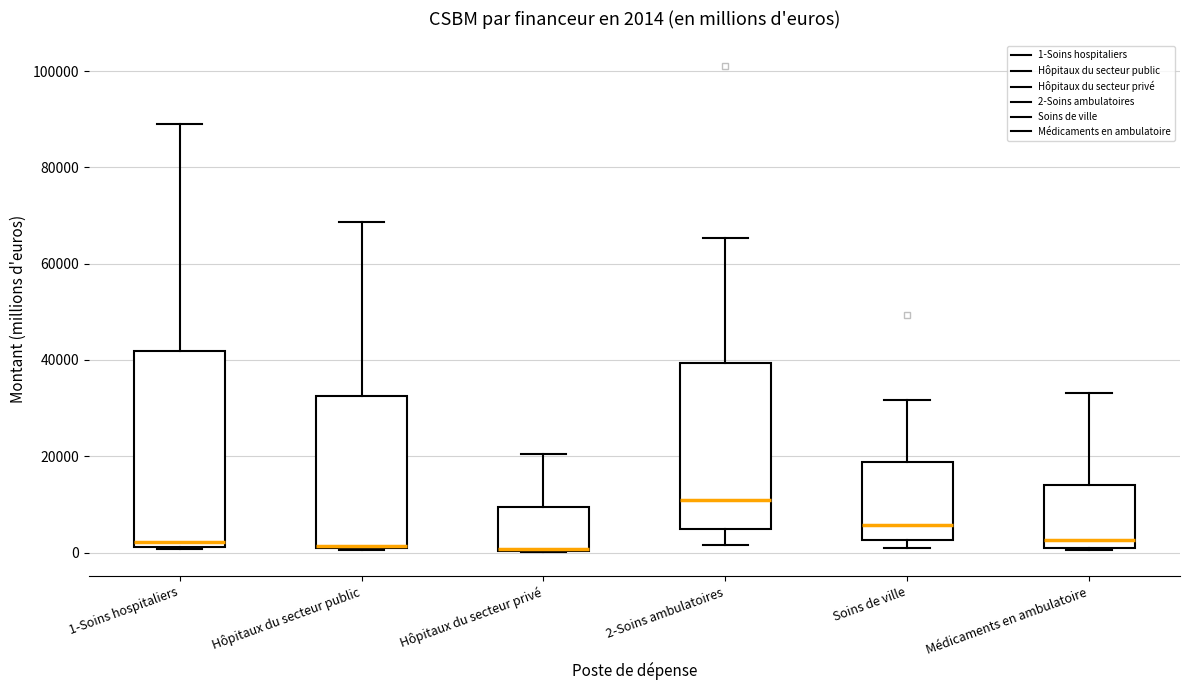

Comparing the boxes themselves (not the whiskers), which one is the tallest?

1-Soins hospitaliers